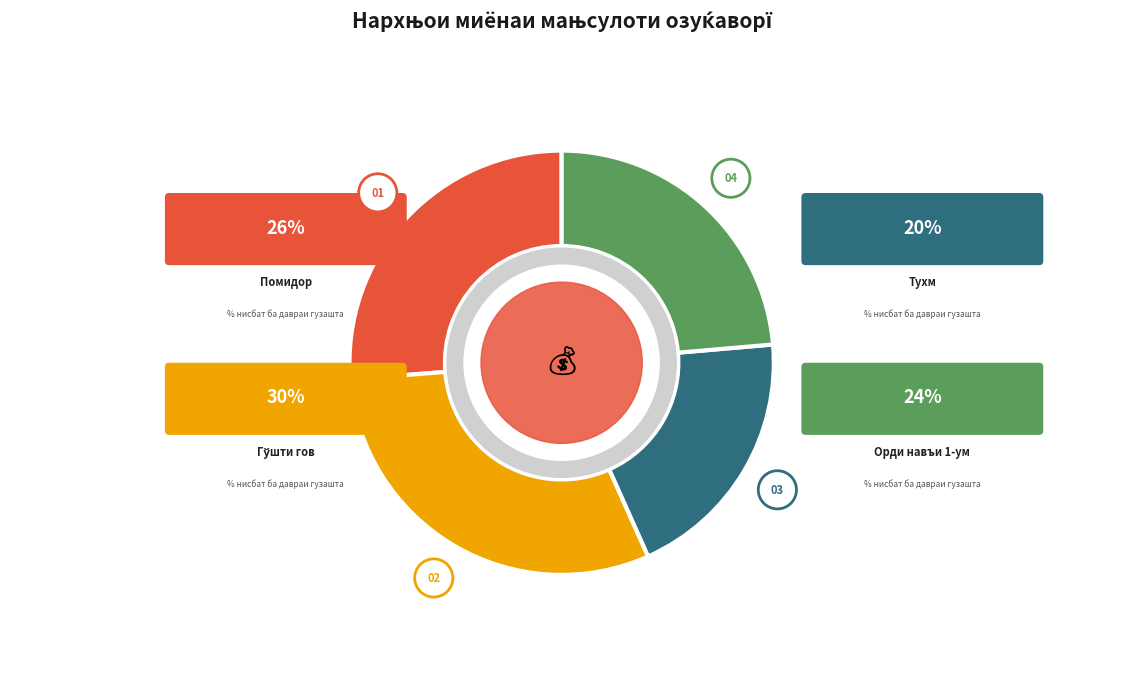

What is the largest slice in the pie chart?

Гўшти гов